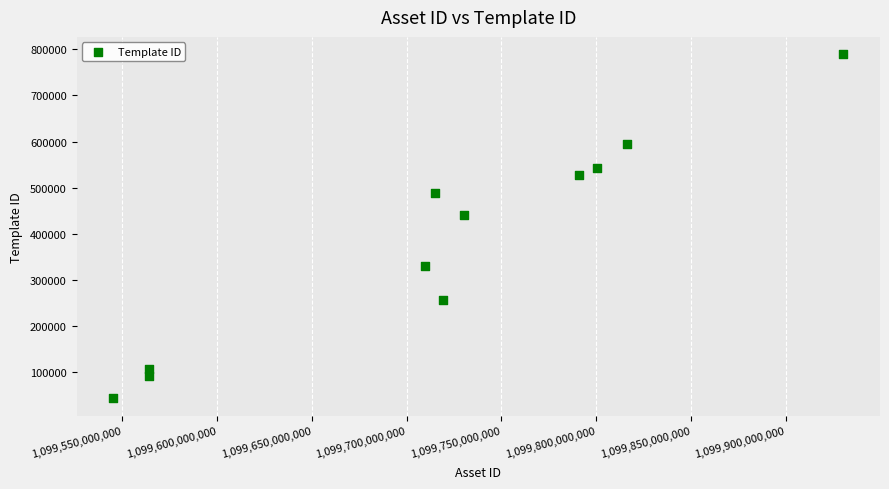

What is the average Y value?

382762